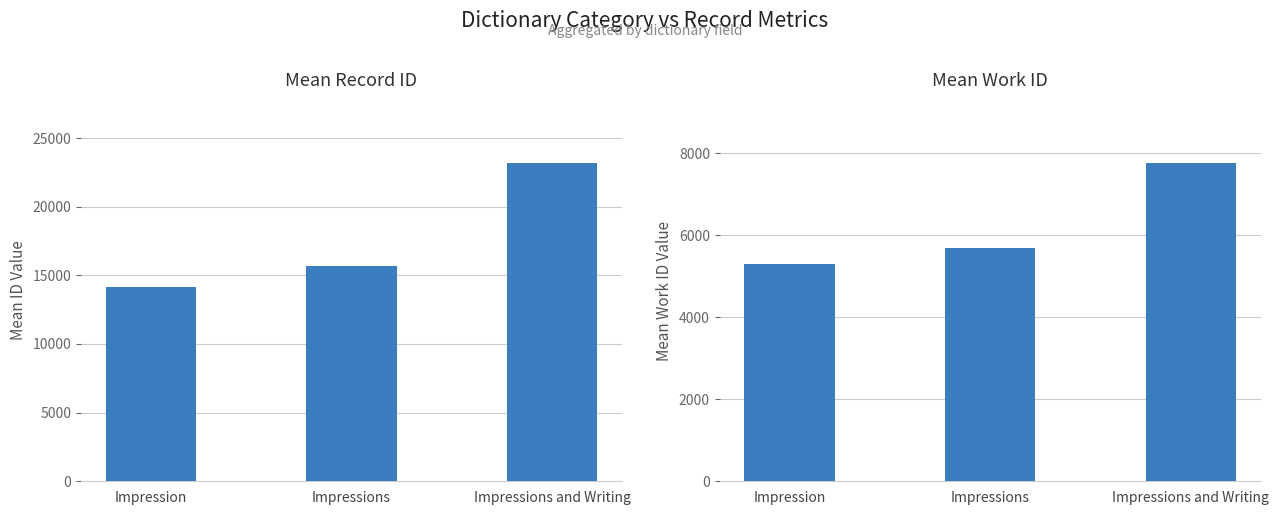

Which has a higher value, Impressions or Impression?

Impressions